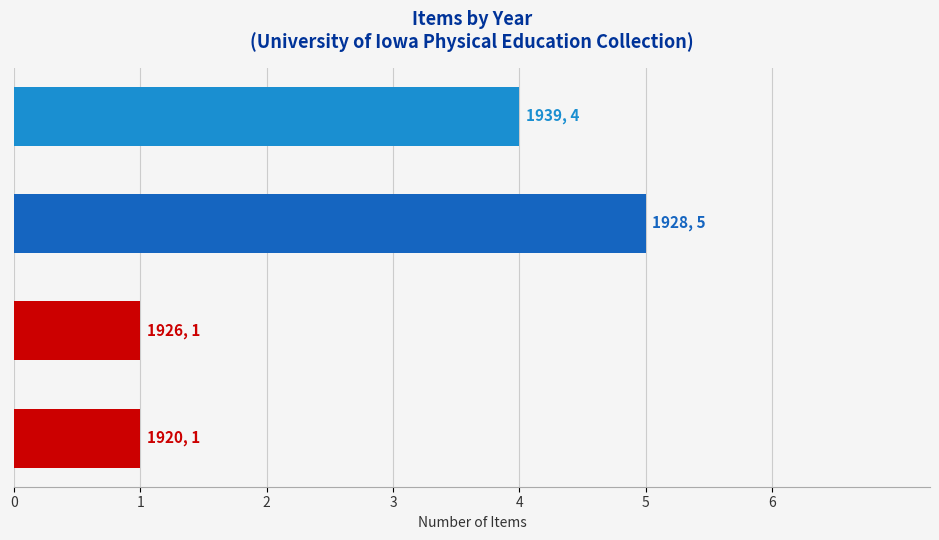

What is the minimum value shown in the chart?

1